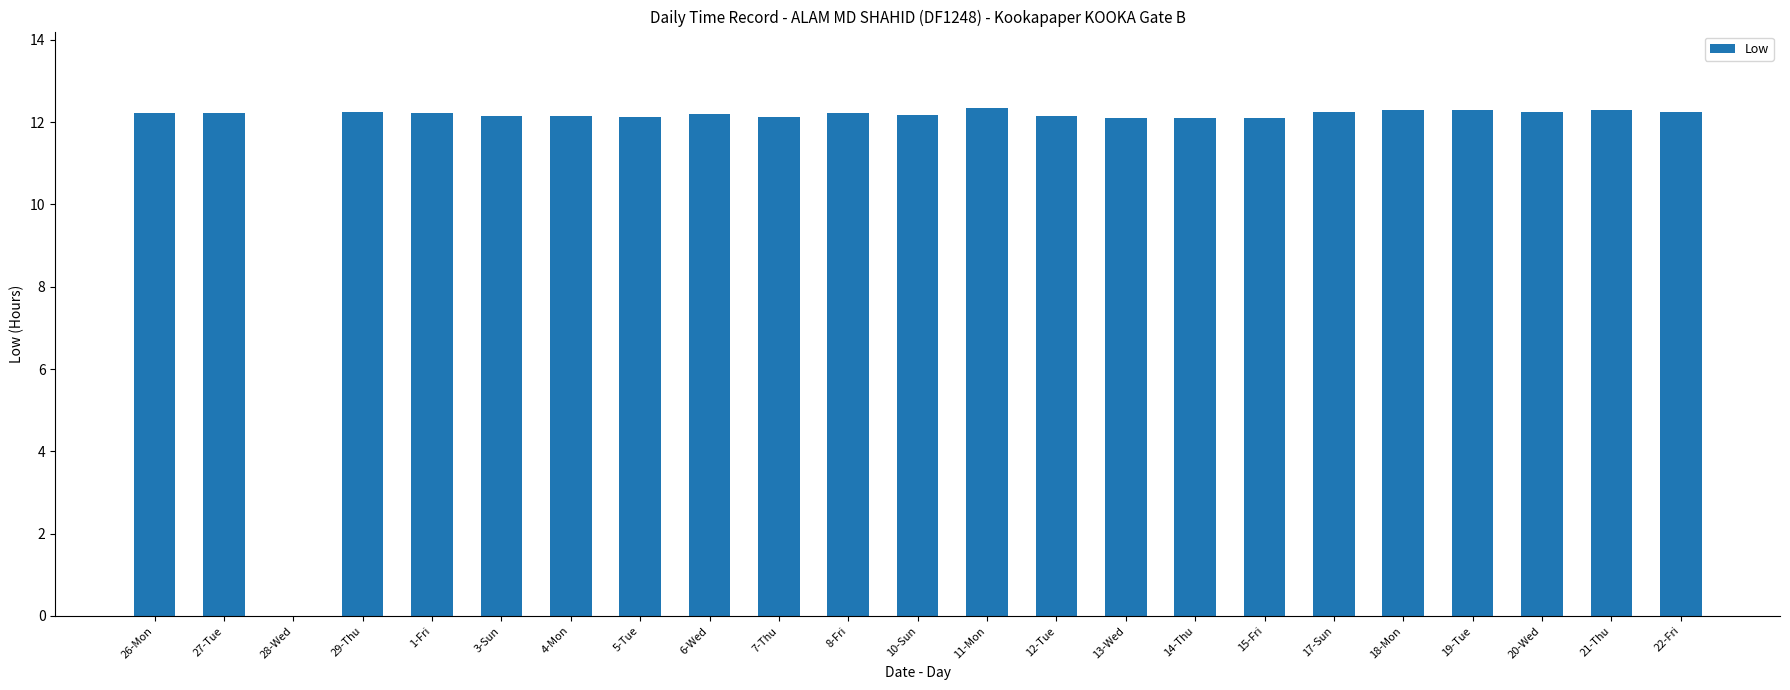

What value does the data have at 29-Thu?

12.2